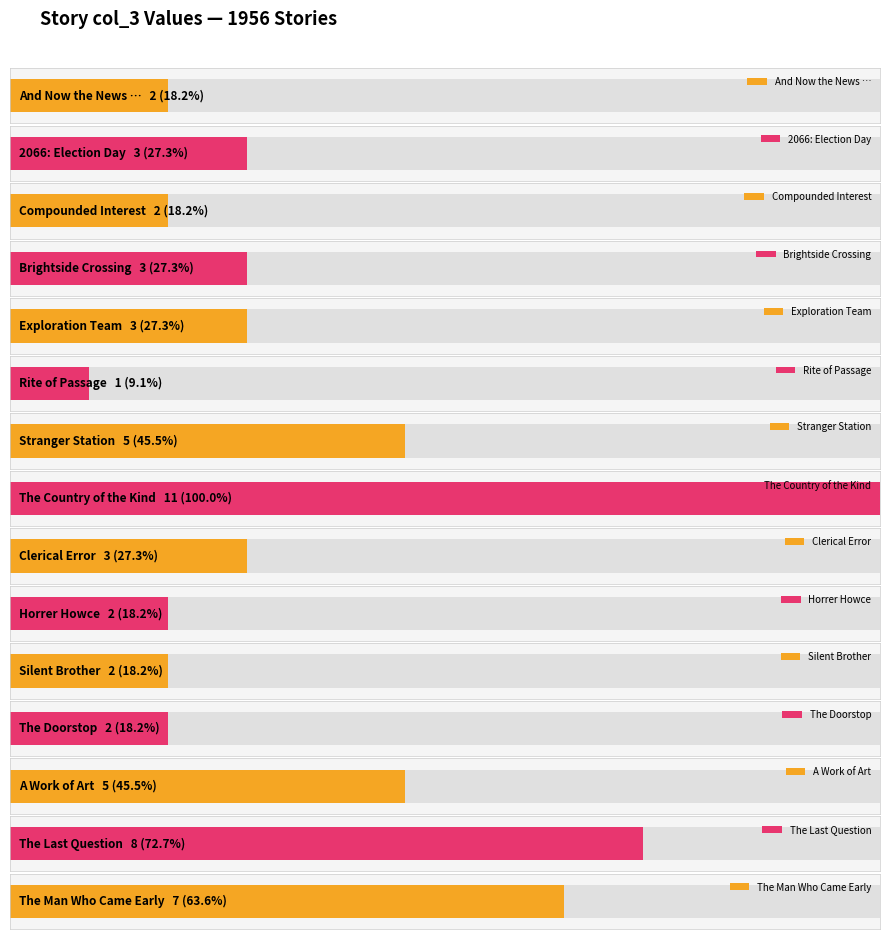

Reading right to left, what are all the values shown in this chart?

The Man Who Came Early=7	The Last Question=8	A Work of Art=5	The Doorstop=2	Silent Brother=2	Horrer Howce=2	Clerical Error=3	The Country of the Kind=11	Stranger Station=5	Rite of Passage=1	Exploration Team=3	Brightside Crossing=3	Compounded Interest=2	2066: Election Day=3	And Now the News …=2